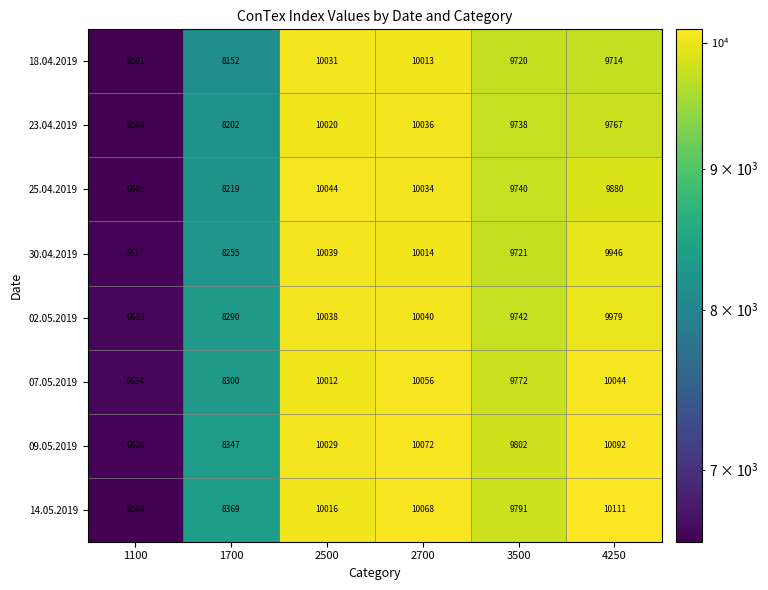

List the labels in order of 18.04.2019 value, largest first.

2500, 2700, 3500, 4250, 1700, 1100